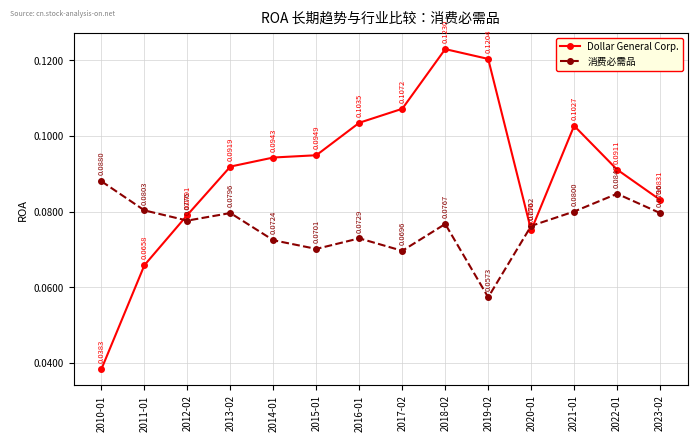

What position from the left is 2017-02?

8